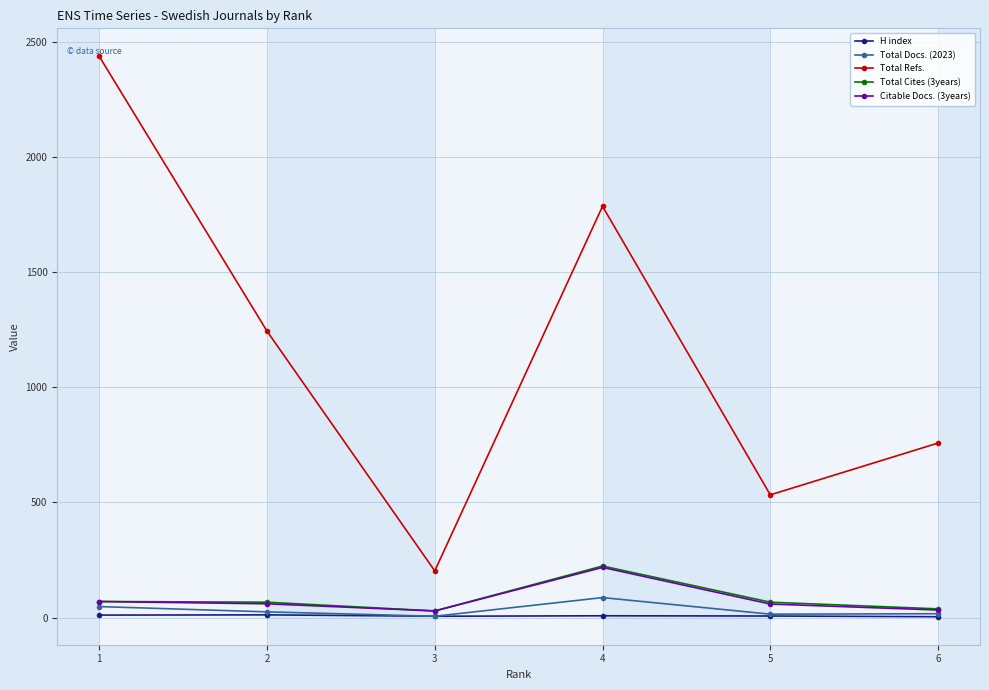

Between 3 and 4, which series saw the biggest shift?

Total Refs.